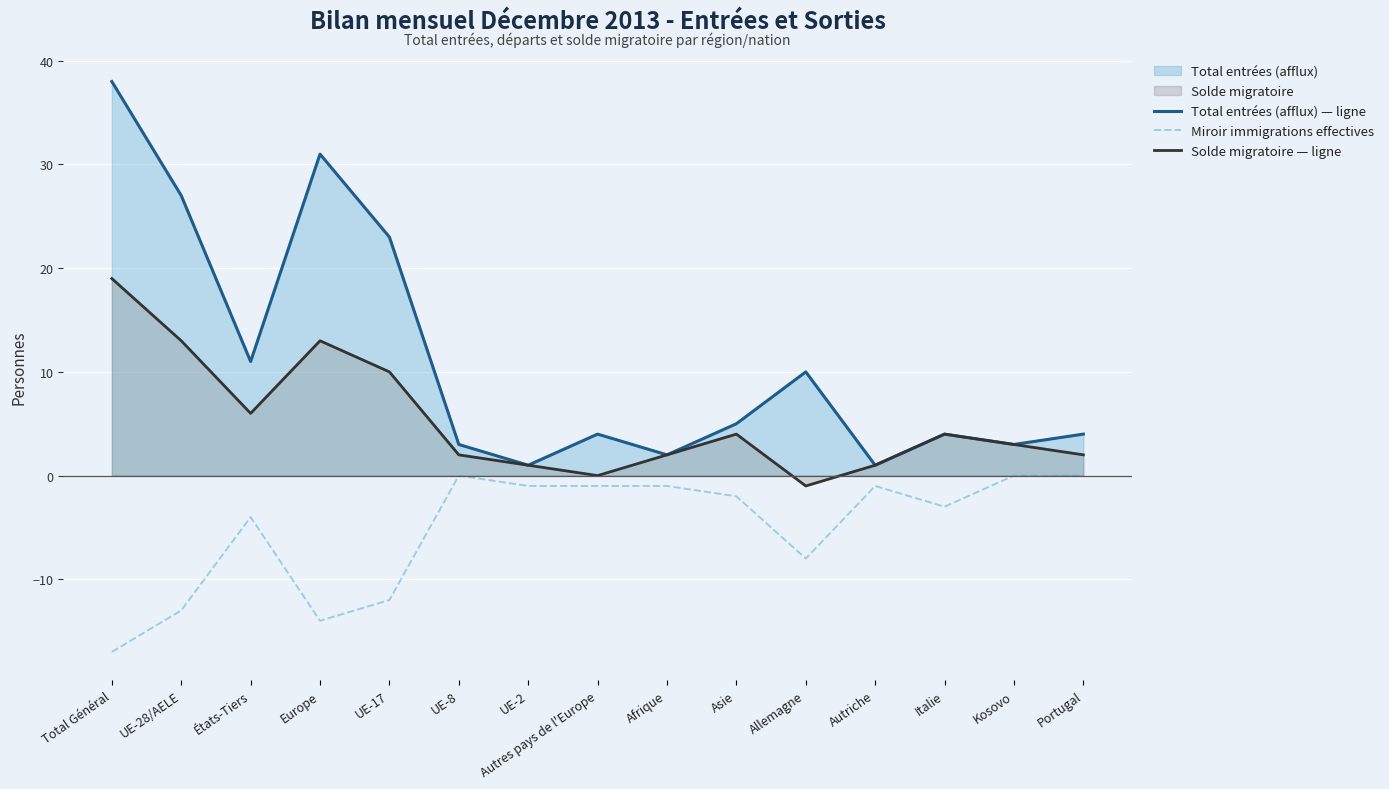

What is the label of the 2nd point from the left?

UE-28/AELE